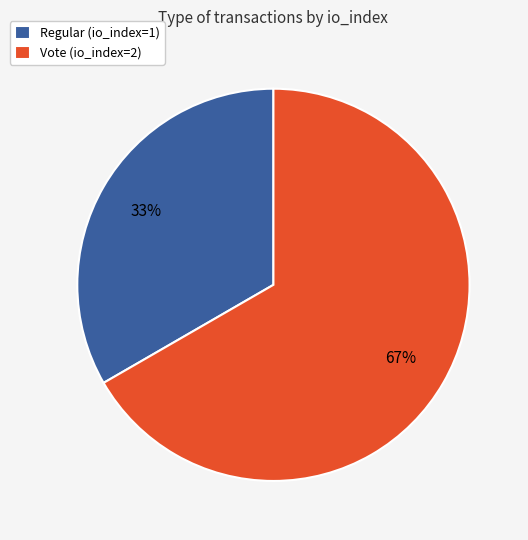

Between Vote (io_index=2) and Regular (io_index=1), which is larger?

Vote (io_index=2)